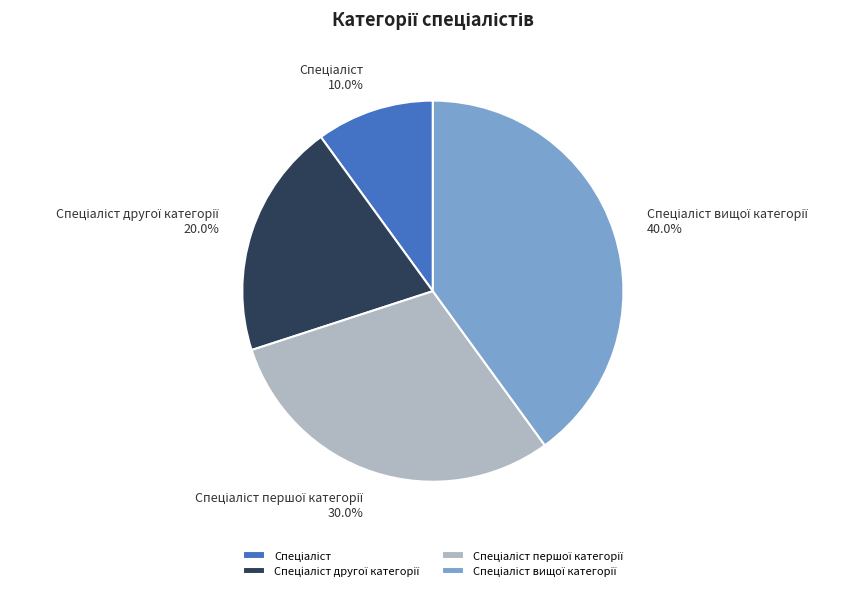

Does any single category account for the majority?

No